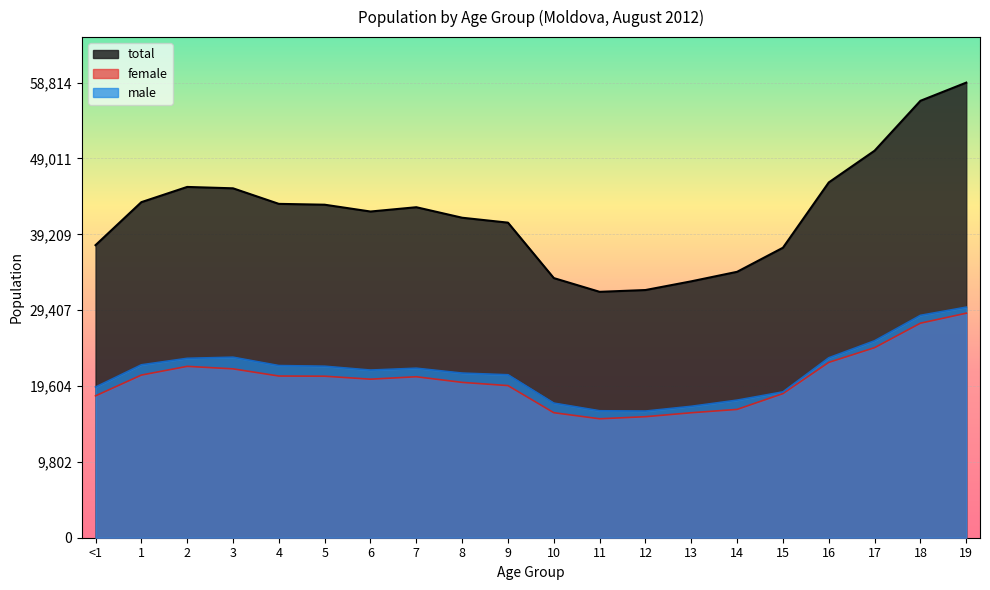

The value of total at 13 is 33135. True or false?

True